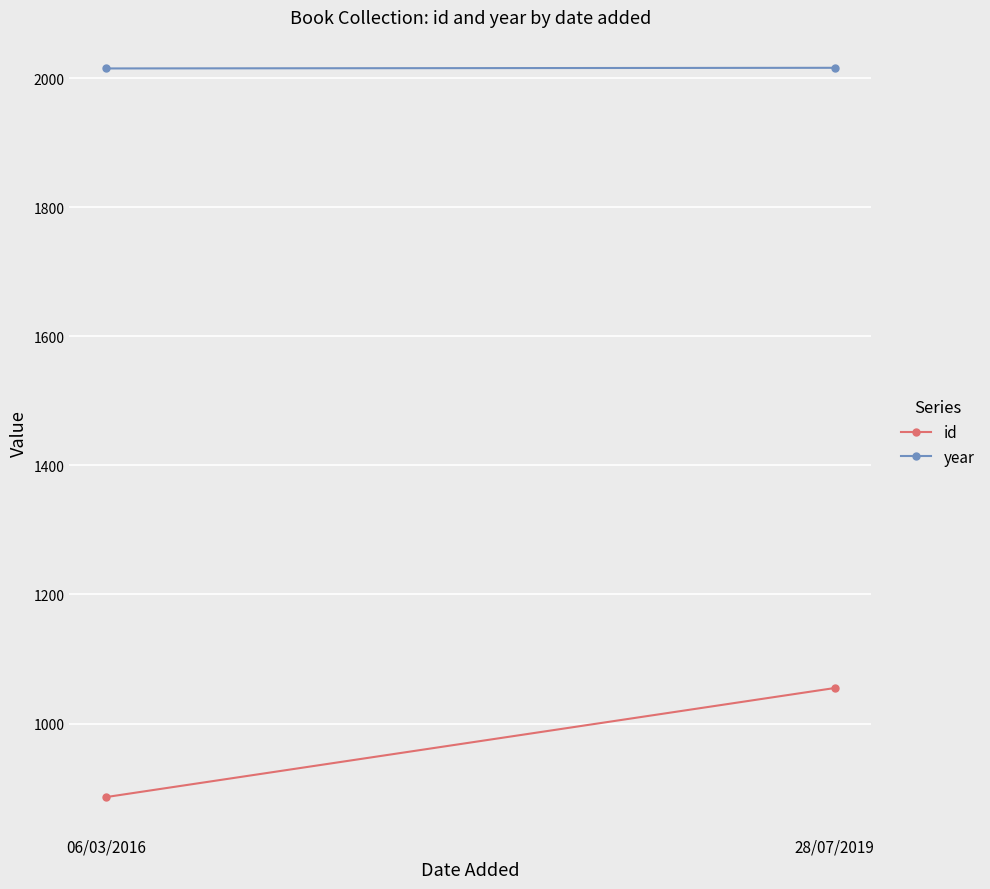

Reading left to right, list all the values displayed in this chart.

id: 06/03/2016=886	28/07/2019=1055
year: 06/03/2016=2015	28/07/2019=2016